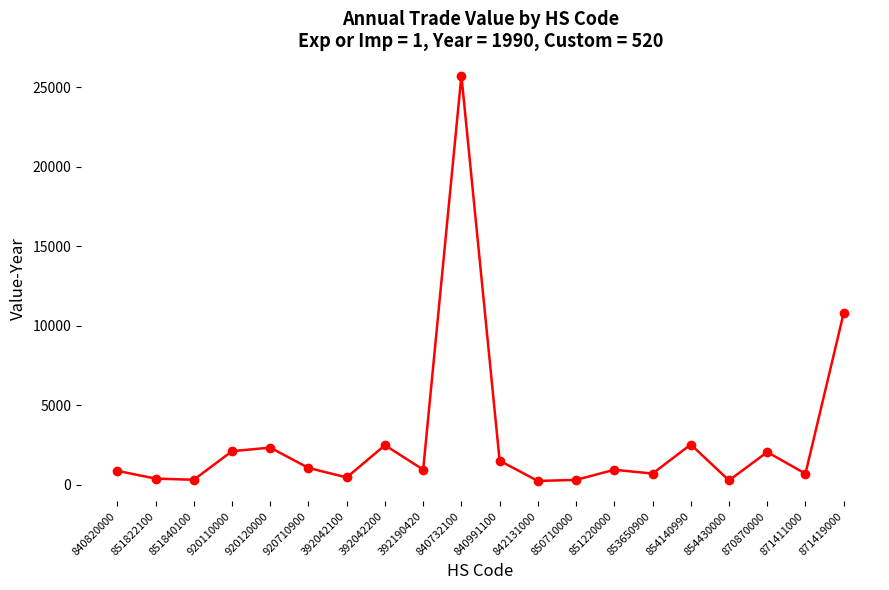

What is the sum of all values?

56745